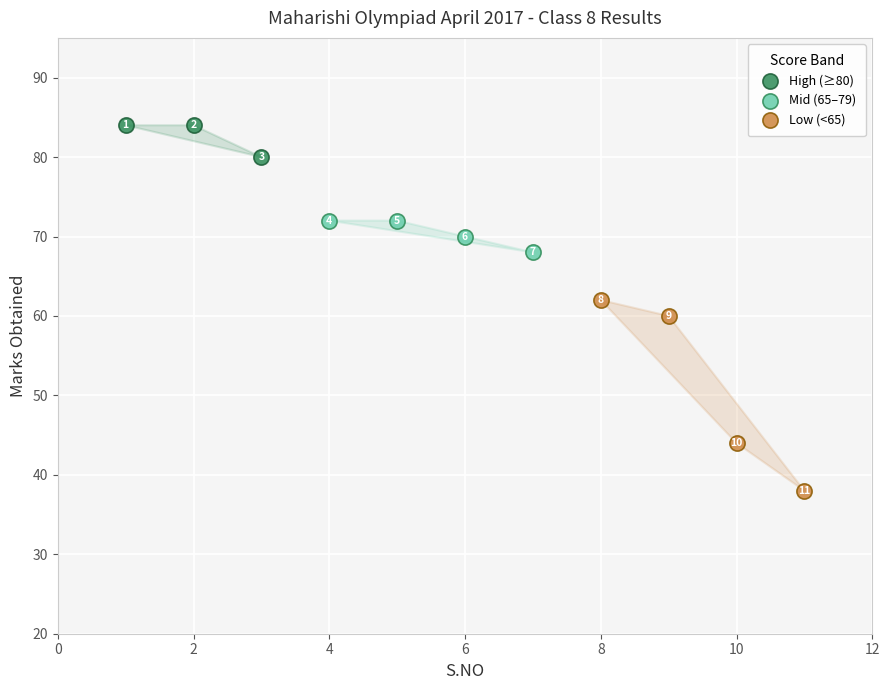

Which series contains the lowest Y value?

Low (<65)